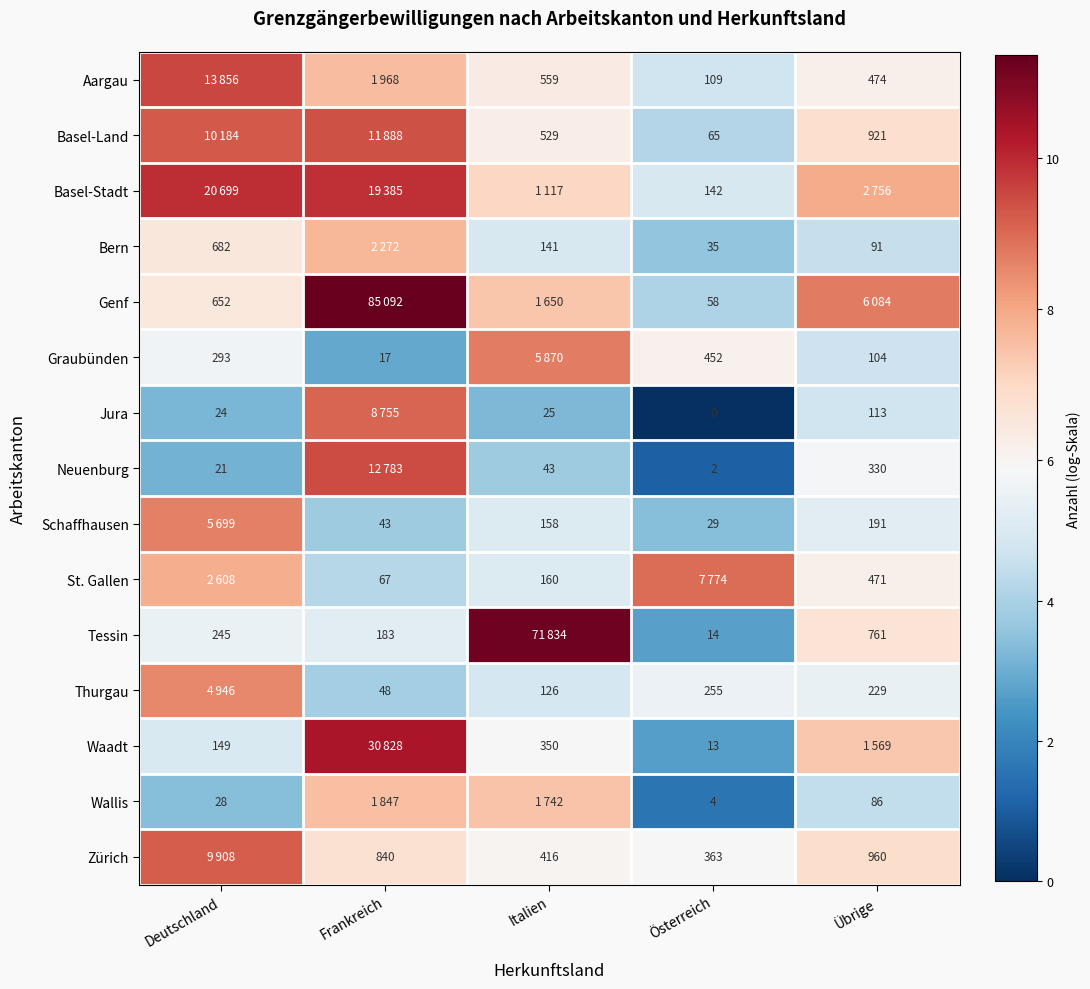

Is the value of Tessin at Italien greater than the value of Neuenburg at Deutschland?

Yes